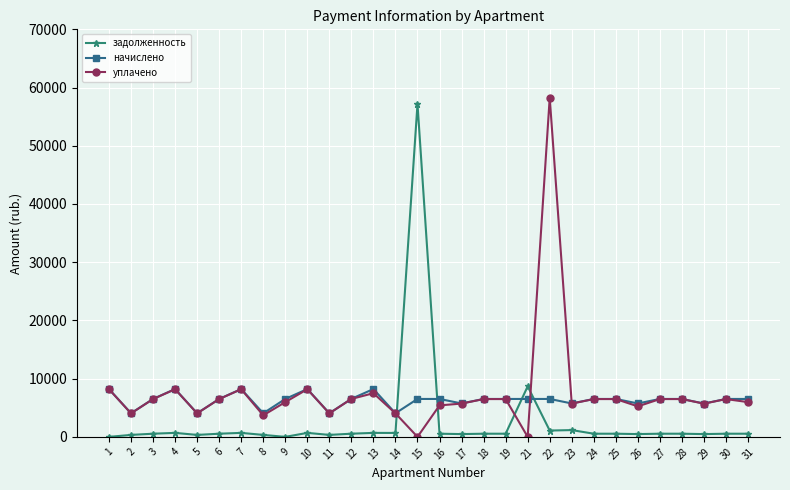

The value of уплачено at 23 is 5719.3. True or false?

True